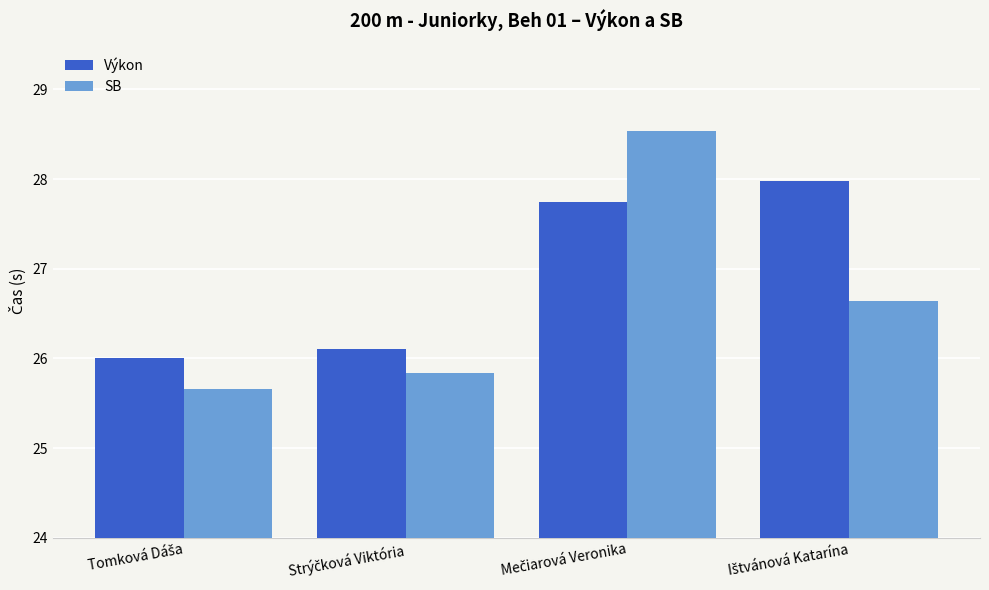

Does the chart contain any negative values?

No